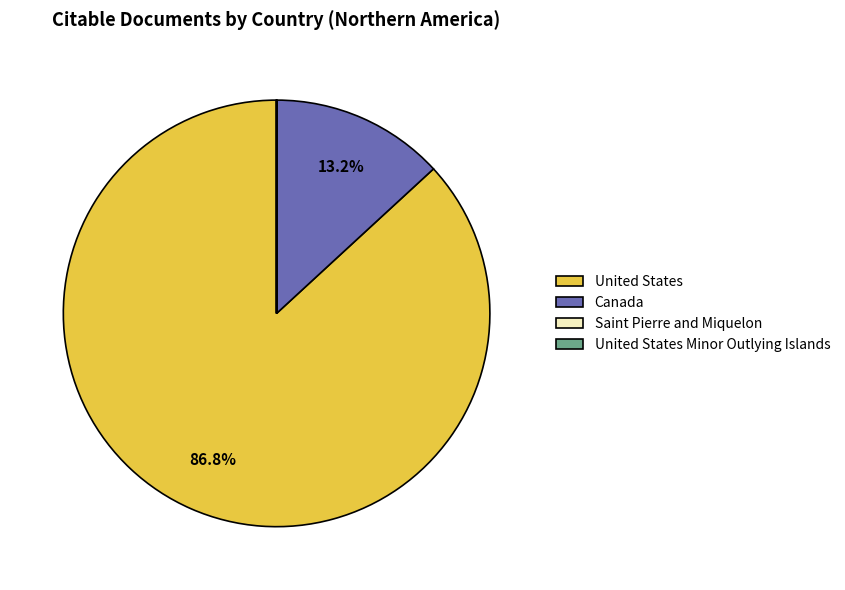

What is the majority slice?

United States